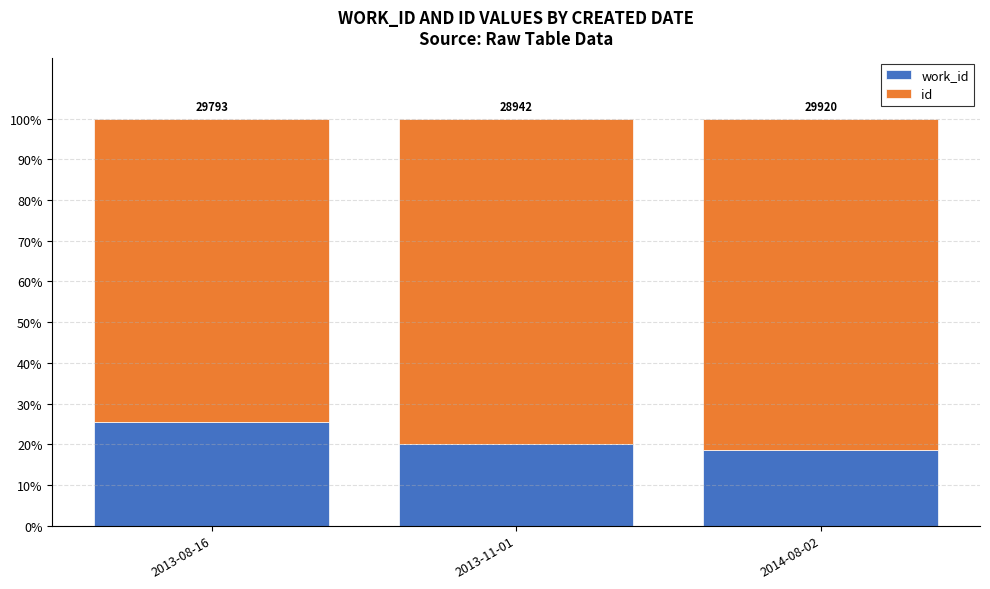

What are all the series names shown in the legend?

work_id, id